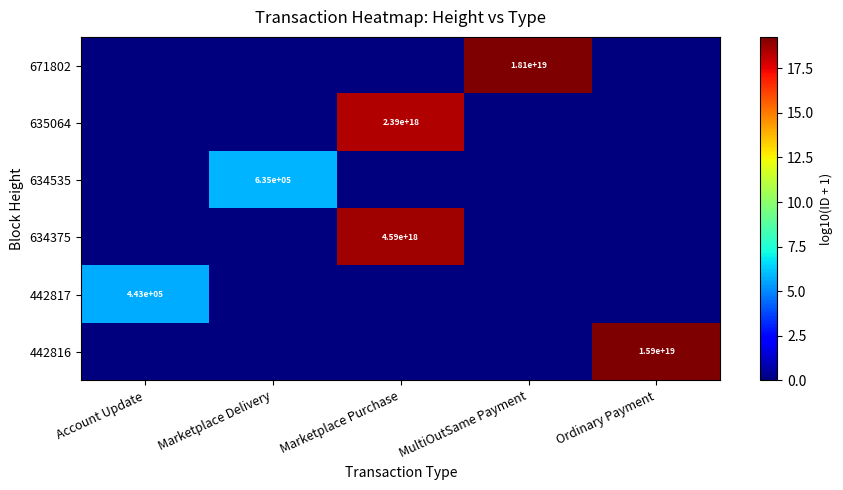

What is the spread (max minus min) of values at Marketplace Purchase?

18.7